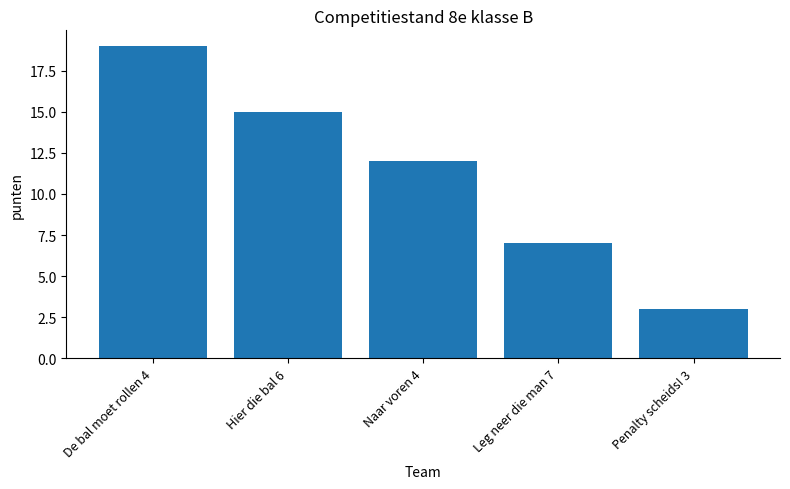

Reading right to left, extract all data points from this chart.

Penalty scheids! 3=3	Leg neer die man 7=7	Naar voren 4=12	Hier die bal 6=15	De bal moet rollen 4=19